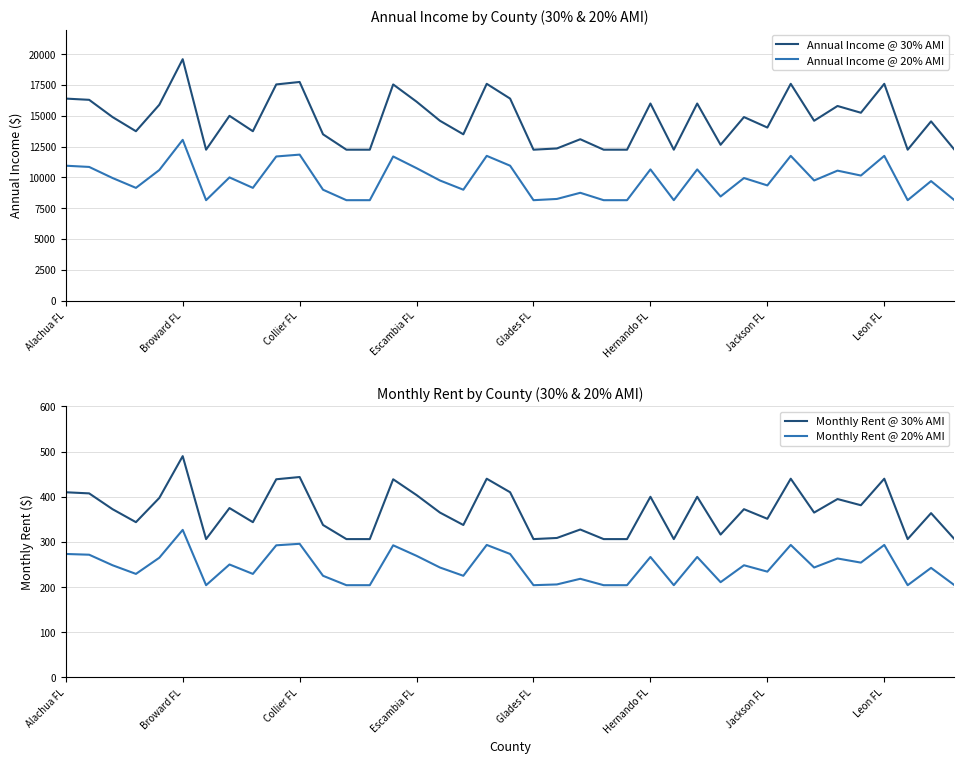

What is the lowest value of the Monthly Rent @ 30% AMI series?

306.2